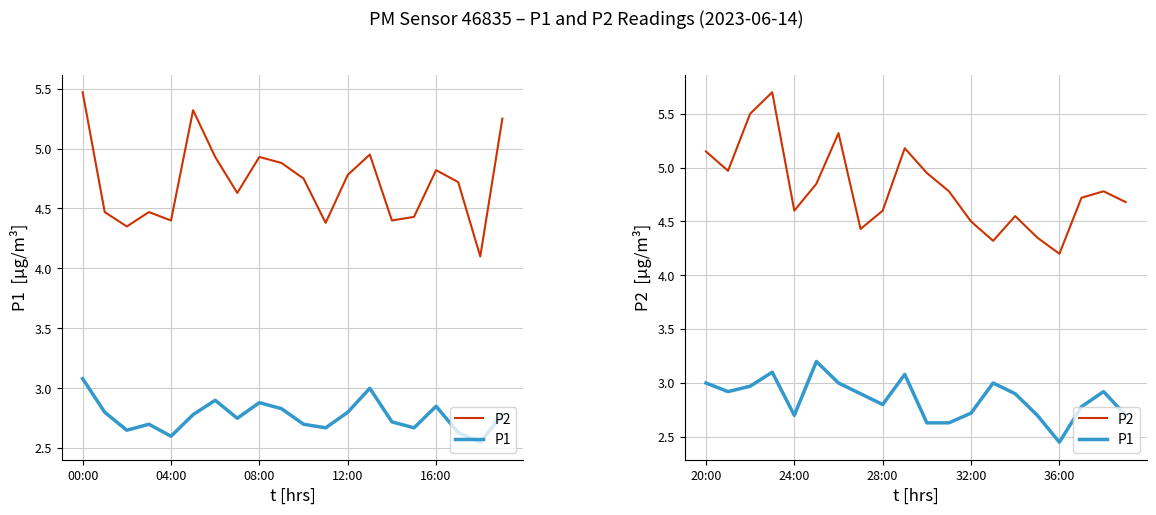

What position from the right is 18?

2